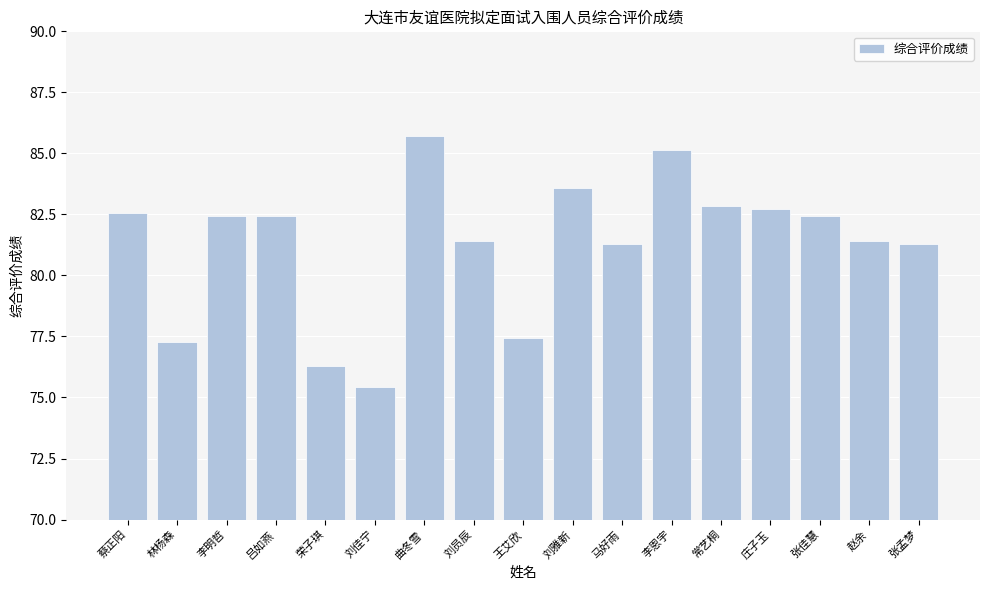

Is it true that the value at 曲冬雪 is 85.7?

True